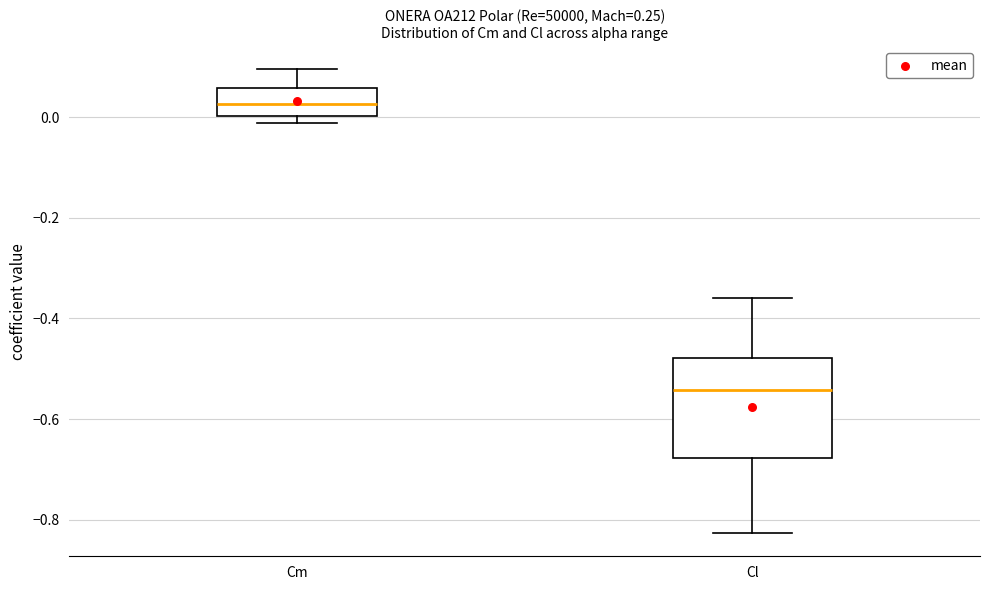

Reading left to right, read every box against the y-axis: the position of its median line, the range the box covers, and the ends of its whiskers. The values are not printed on the chart, so give them approximately, as read against the axis.

Cm: median 0.02, box 0.00 to 0.06, whiskers -0.02 to 0.10
Cl: median -0.54, box -0.68 to -0.48, whiskers -0.82 to -0.36